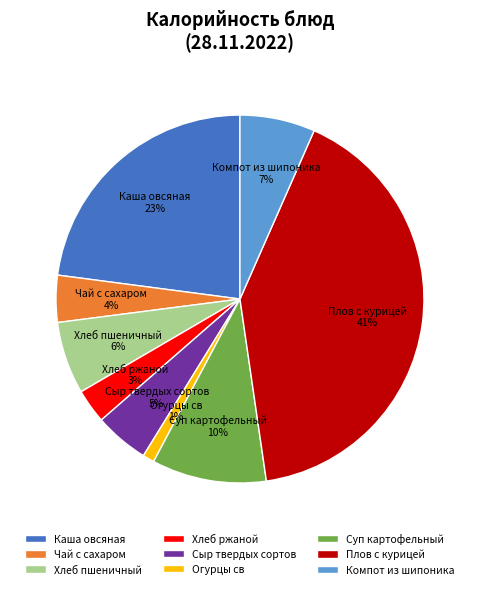

Is Сыр твердых сортов the majority of the pie?

No